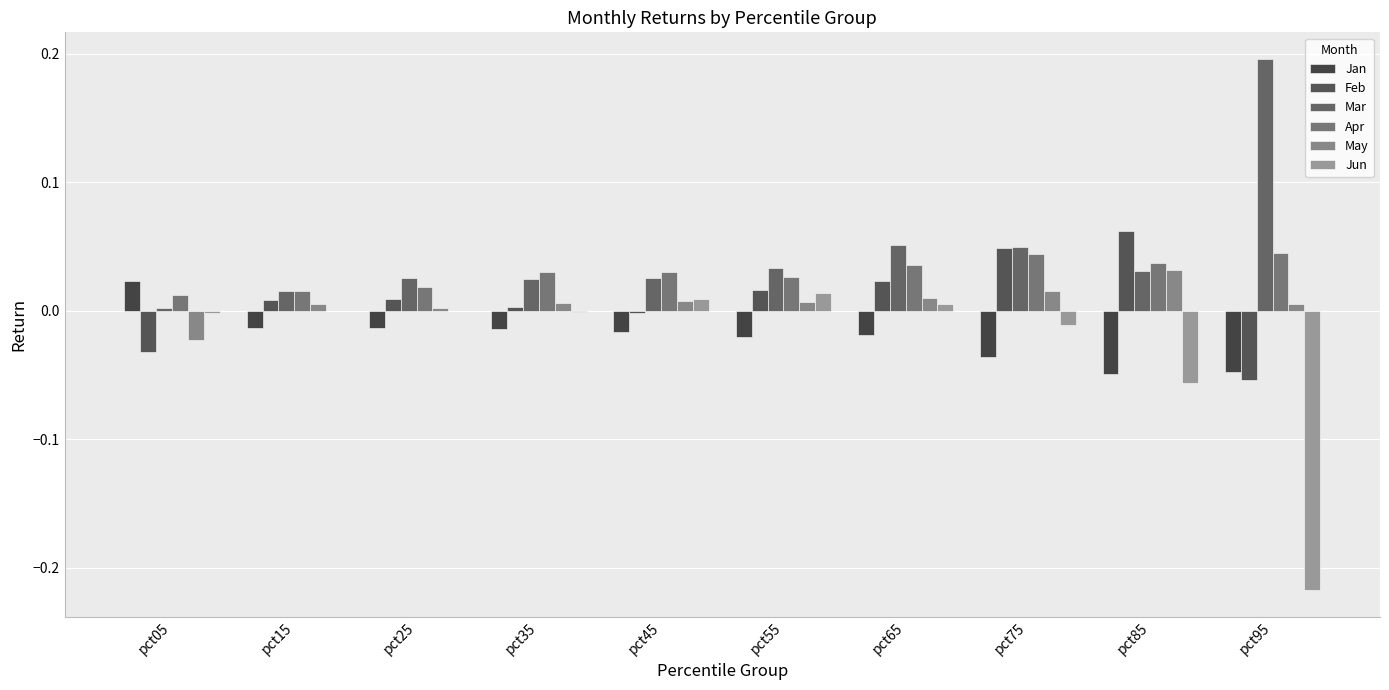

The value of Mar at pct95 is 0.0. True or false?

False